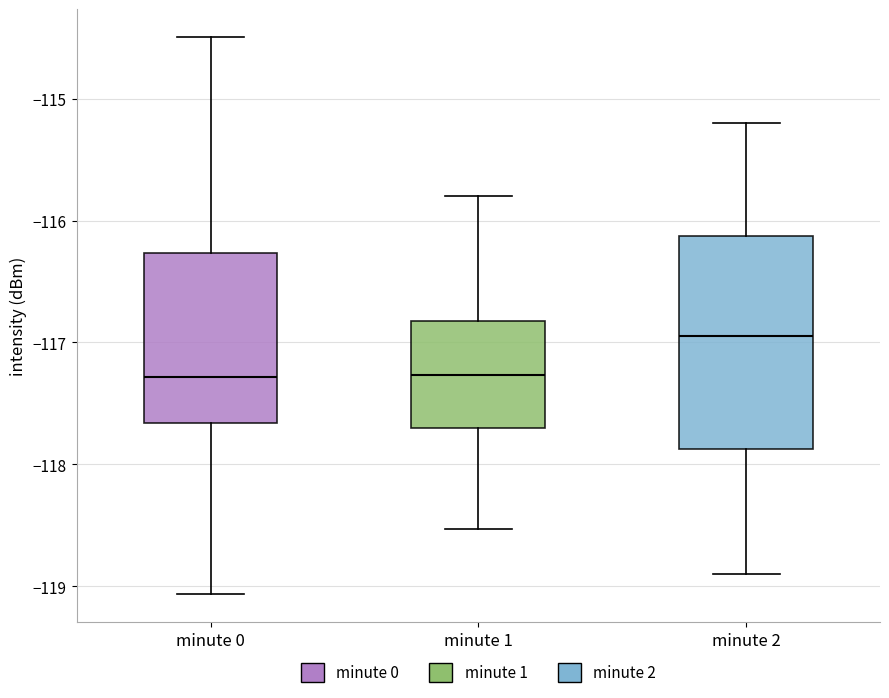

Where is the upper edge of the box for minute 1 on the y-axis? The values are not printed on the chart, so give them approximately, as read against the axis.

-116.8